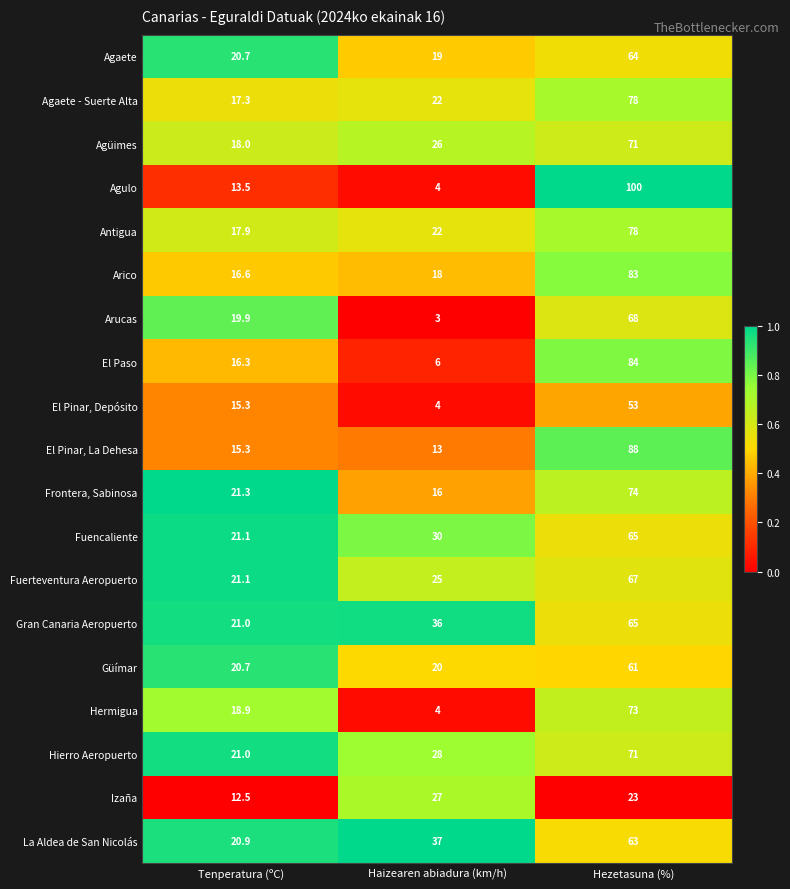

The value of Agulo at Haizearen abiadura (km/h) is 1.8. True or false?

False